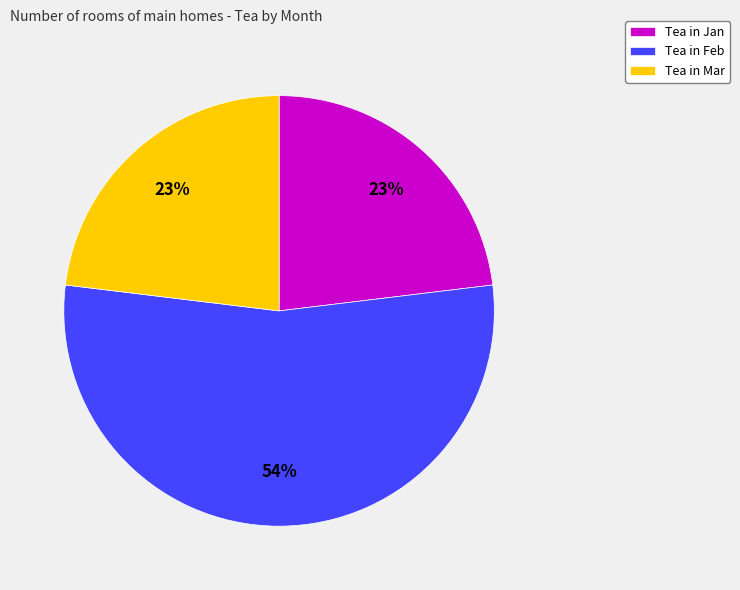

True or false: Tea in Mar accounts for 37% of the total.

False